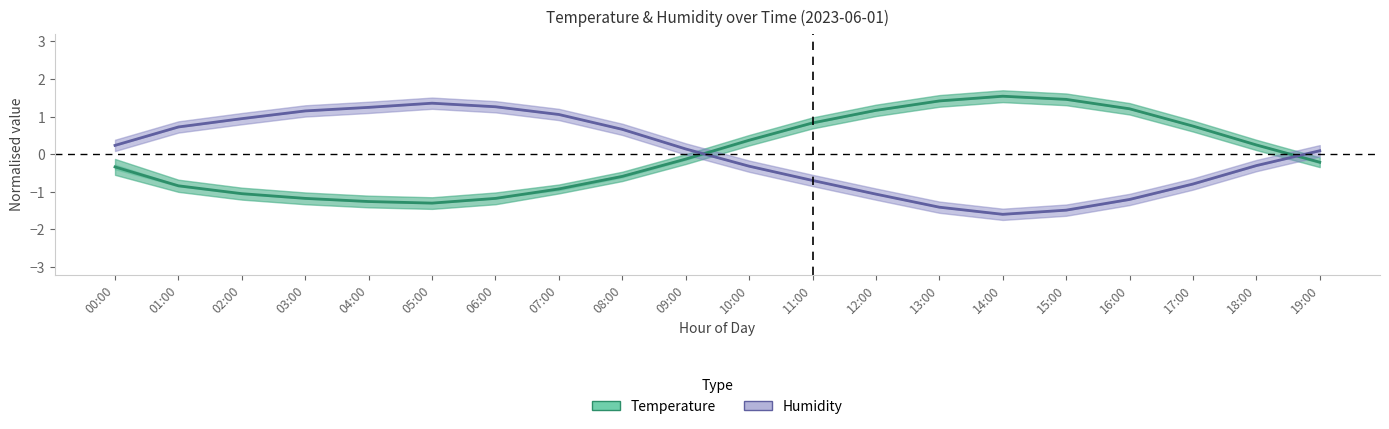

Which series has the widest spread of values?

Humidity